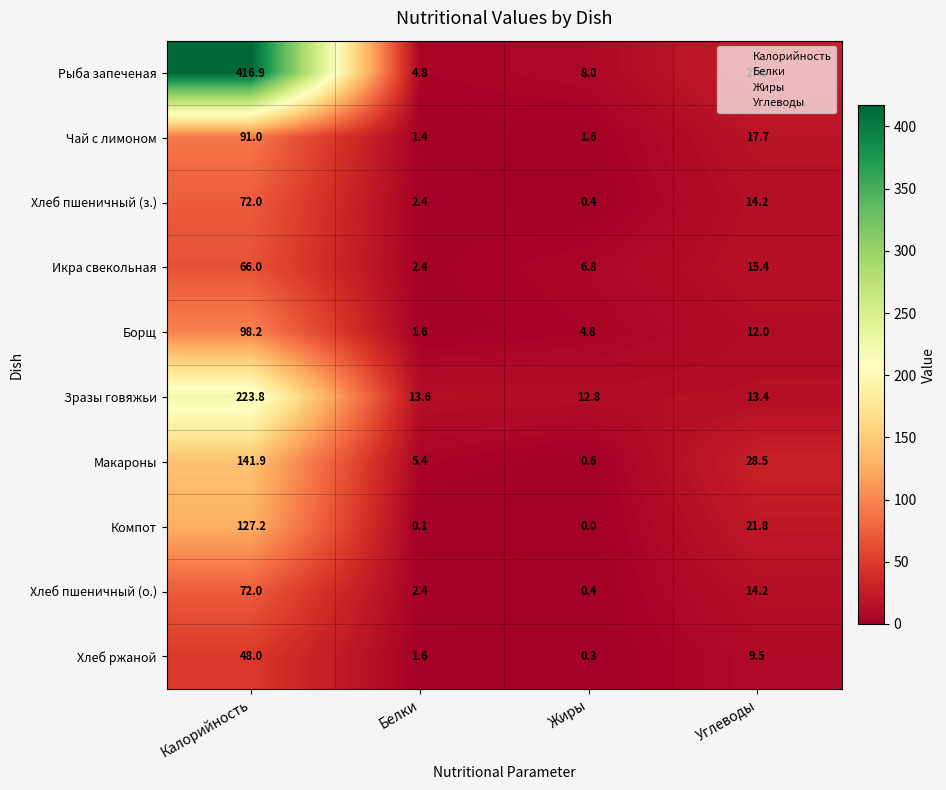

Which series has the widest spread of values?

Рыба запеченая